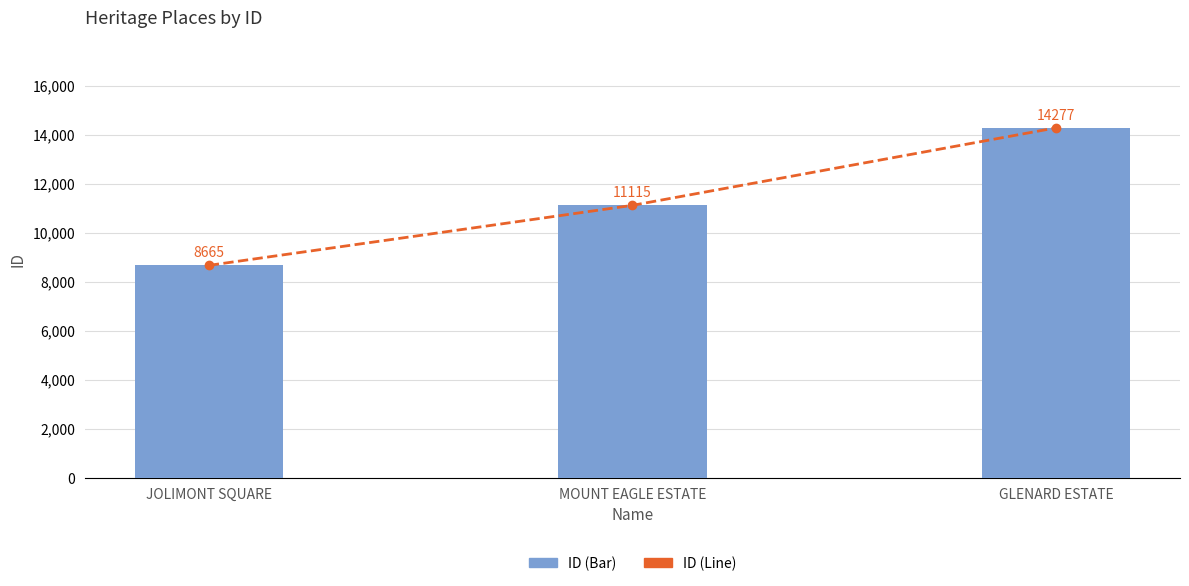

Which series has the widest spread of values?

ID (Line)